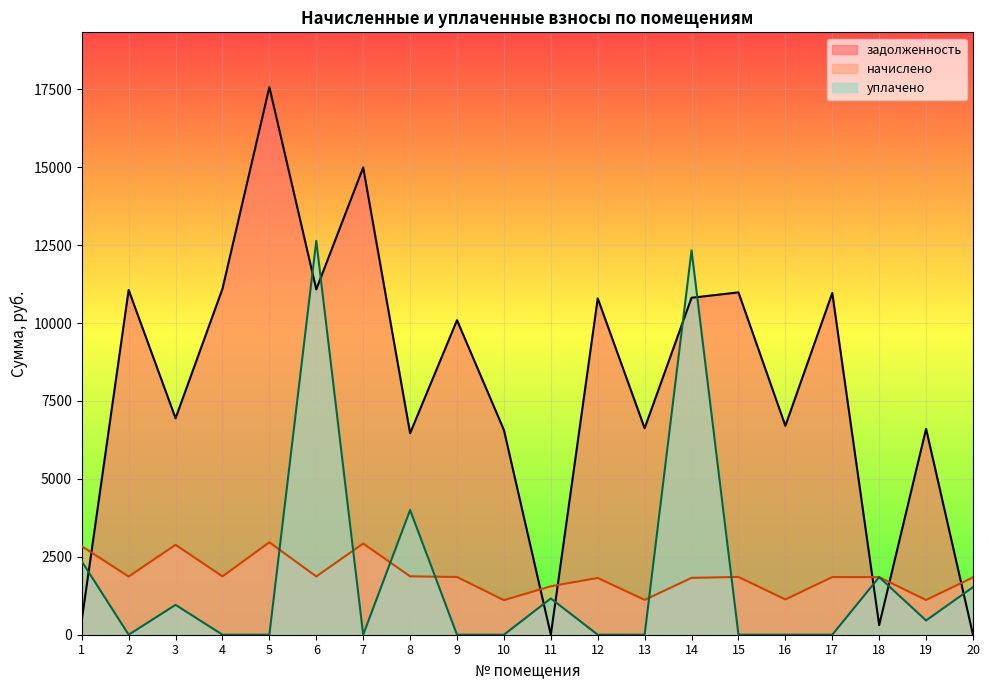

What is the value of the начислено point at the 10th from the left?

1108.1